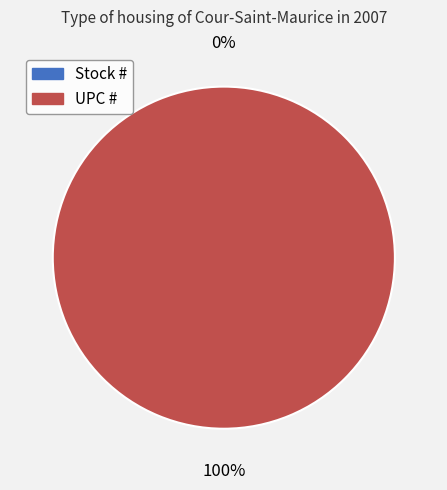

How many slices are in this pie chart?

2